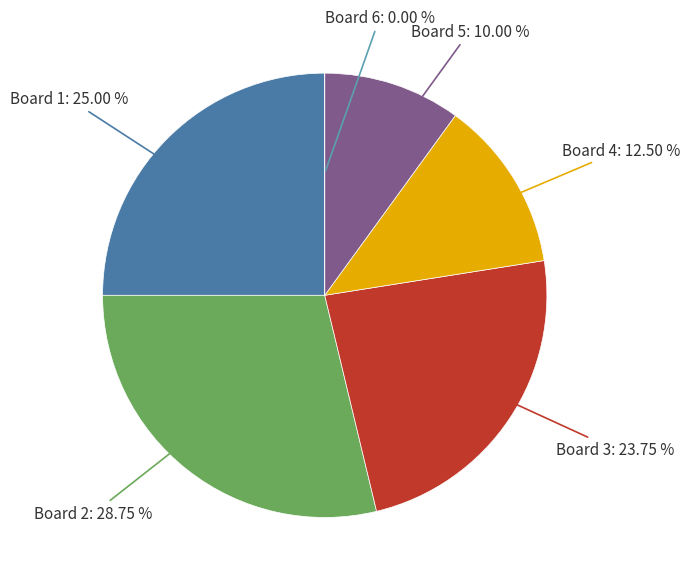

To the nearest percent, what is the average slice percentage?

17%